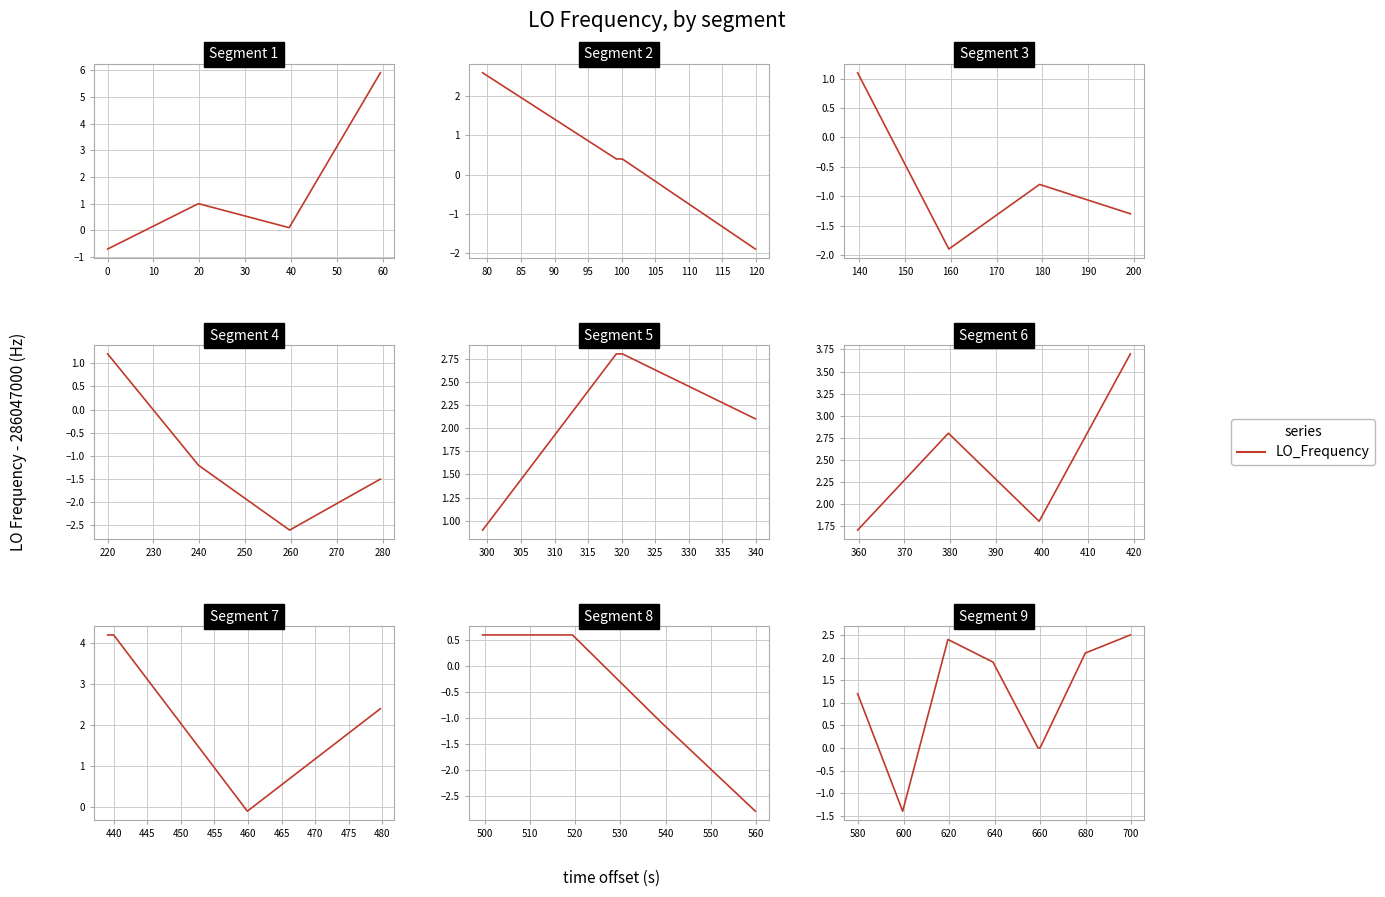

Between 30 and 20, which is larger?

20